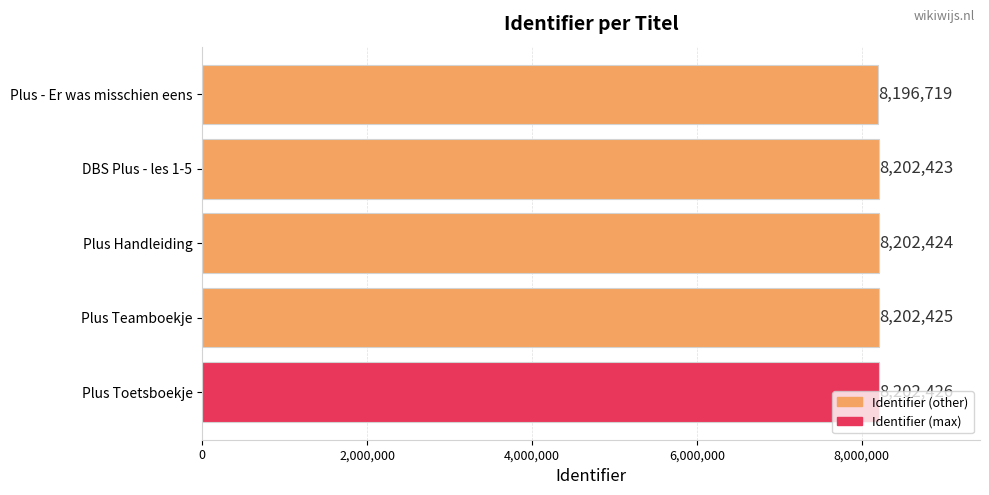

Is it true that the value at DBS Plus - les 1-5 is 11533781?

False